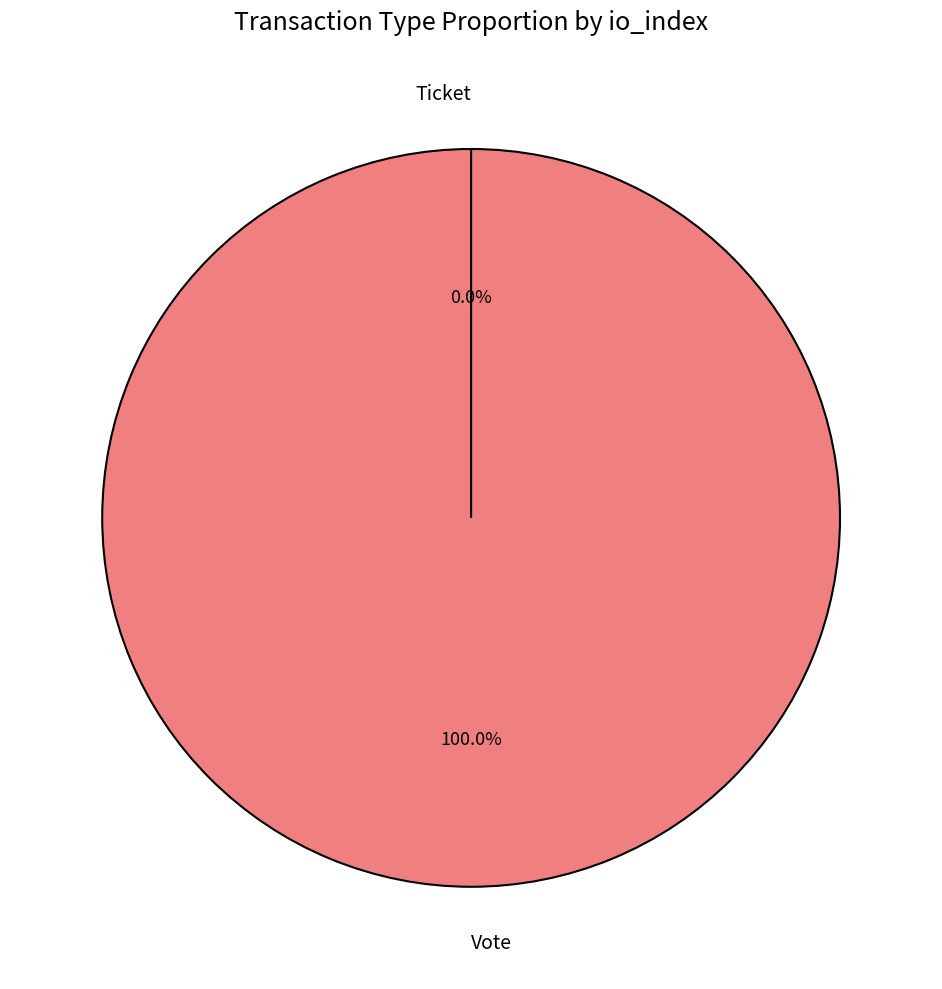

To the nearest percent, what is the difference between the largest and smallest slice percentages?

100%